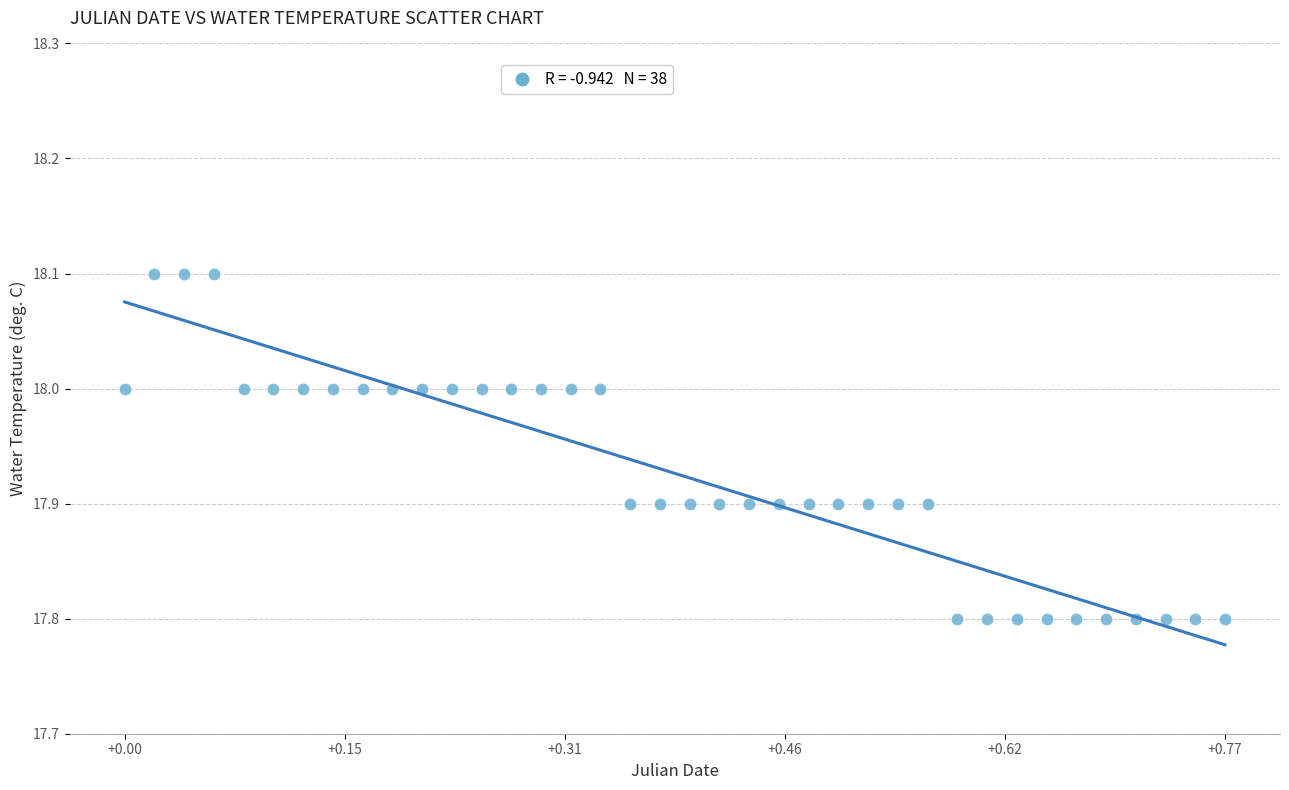

What is the range of Y values (max minus min)?

0.3